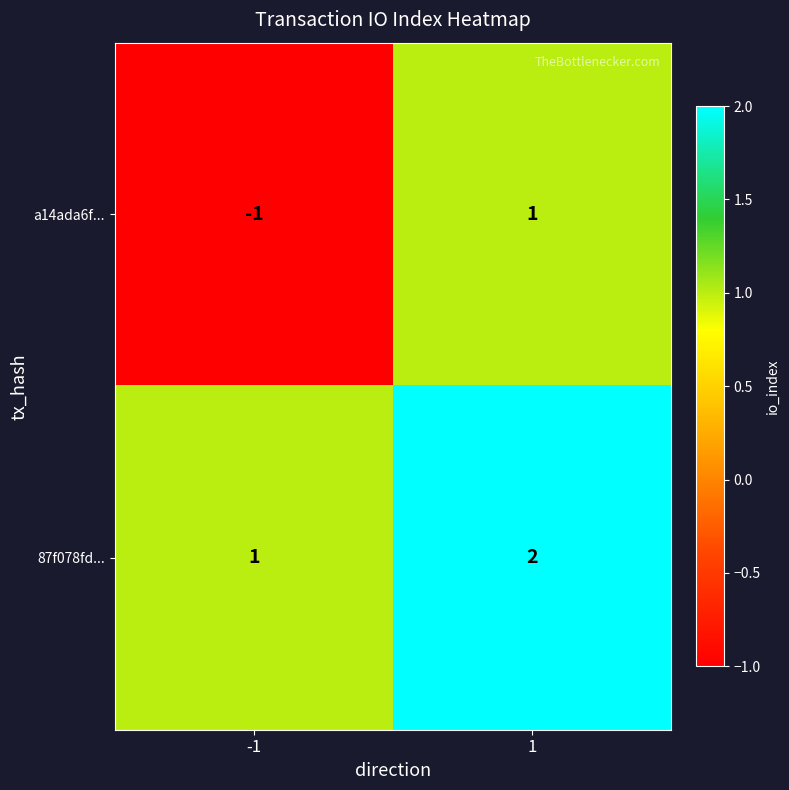

Which series changed the most between -1 and 1?

a14ada6f...